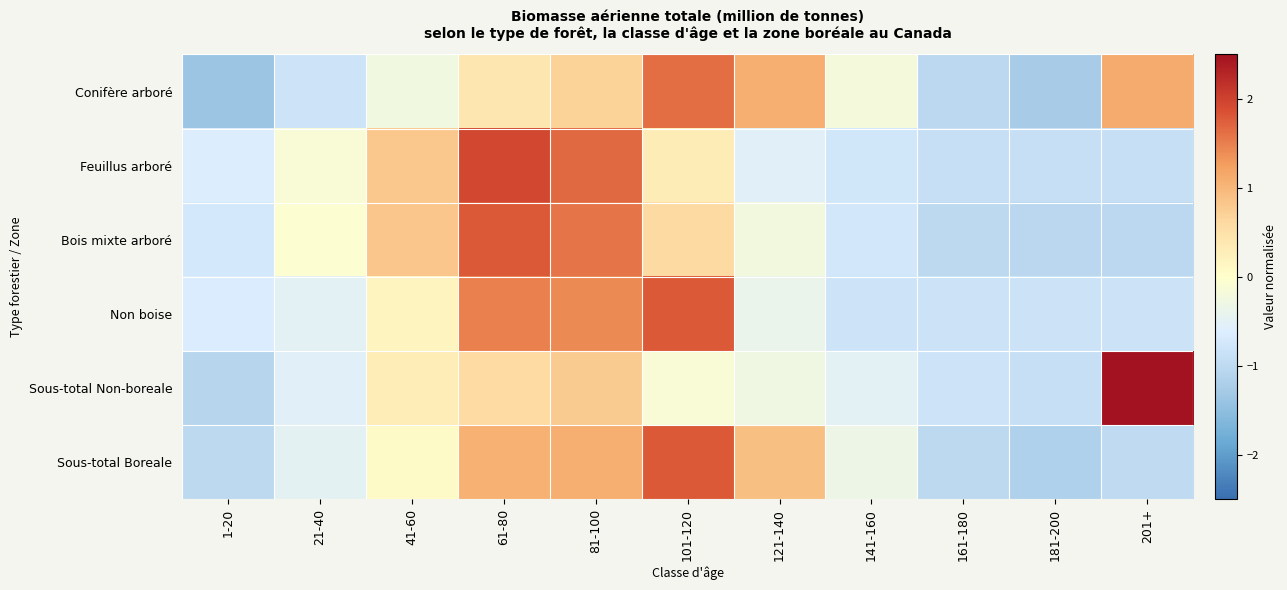

Count the number of data series in this chart.

6